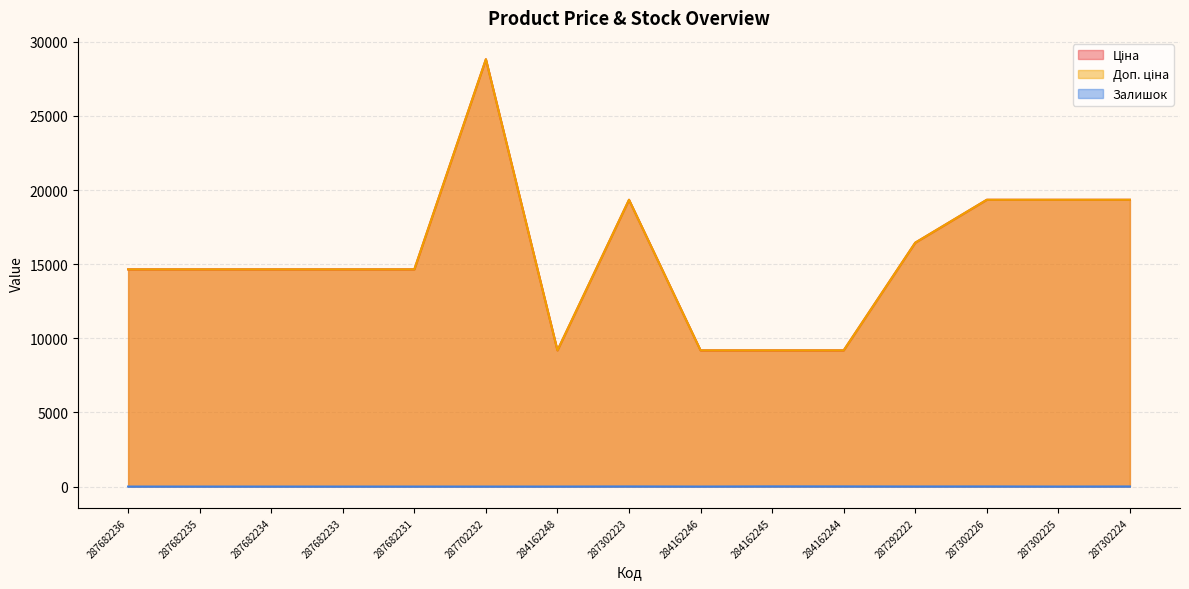

How many data points does each series have?

15